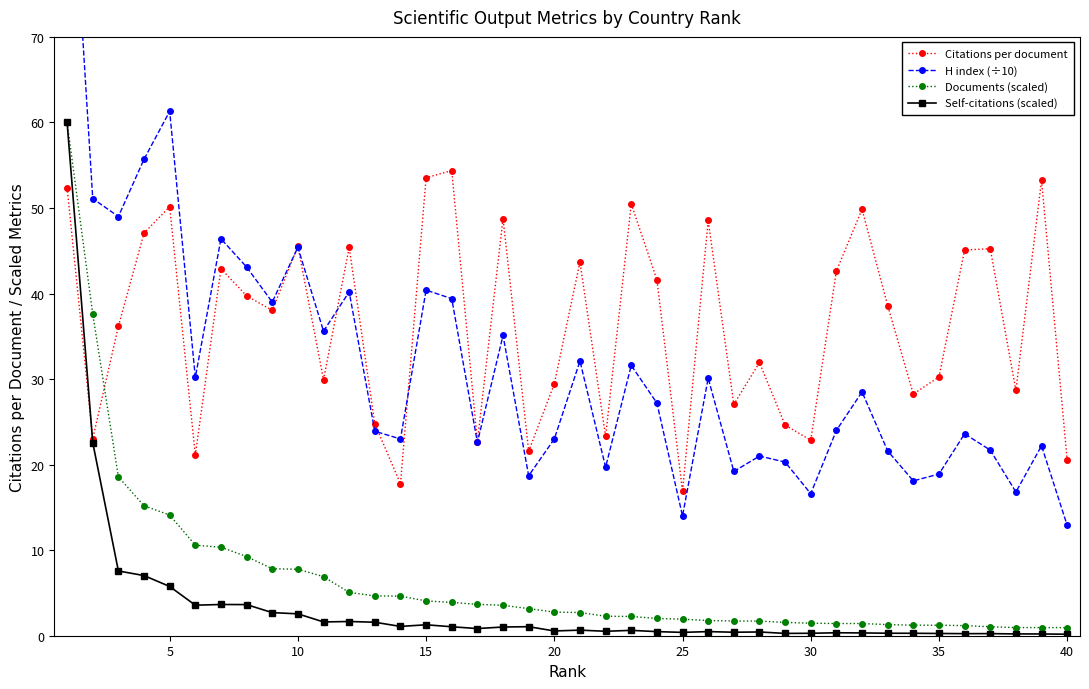

What is the sum of all Documents (scaled) values?

264.7